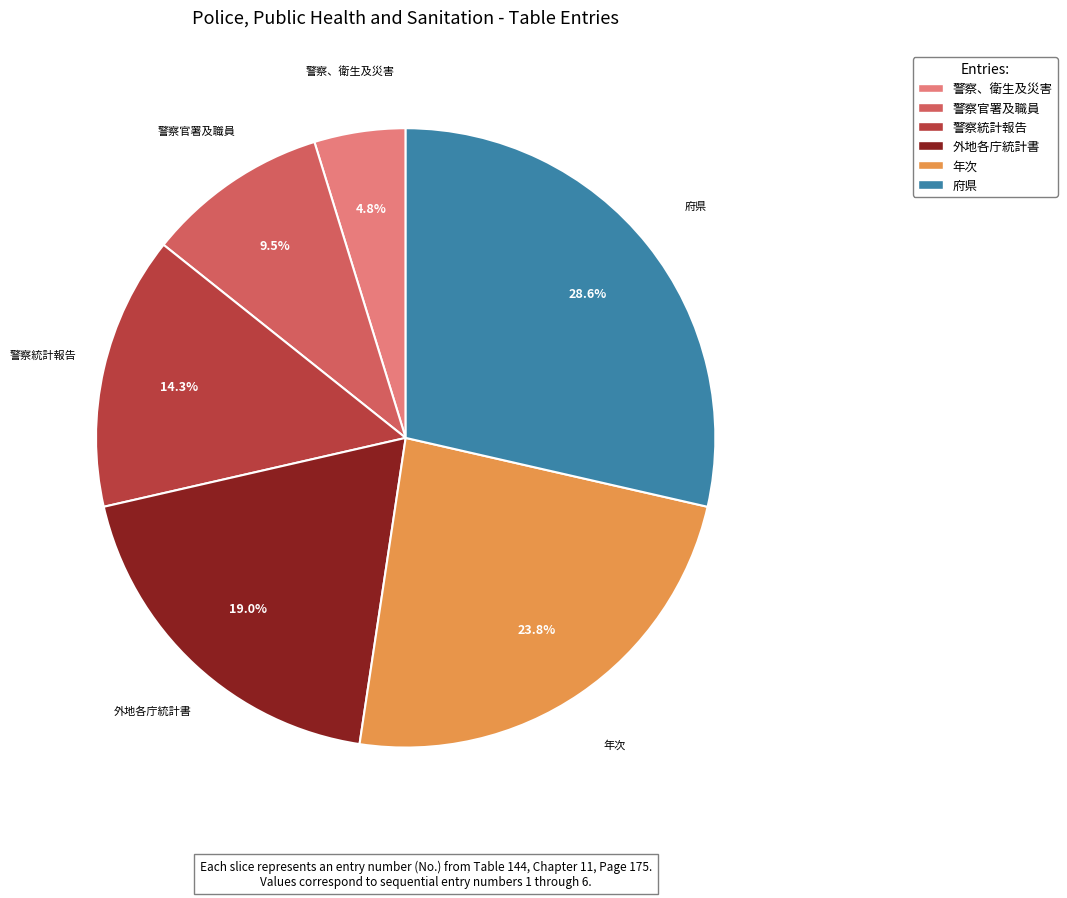

Between 外地各庁統計書 and 警察官署及職員, which is larger?

外地各庁統計書